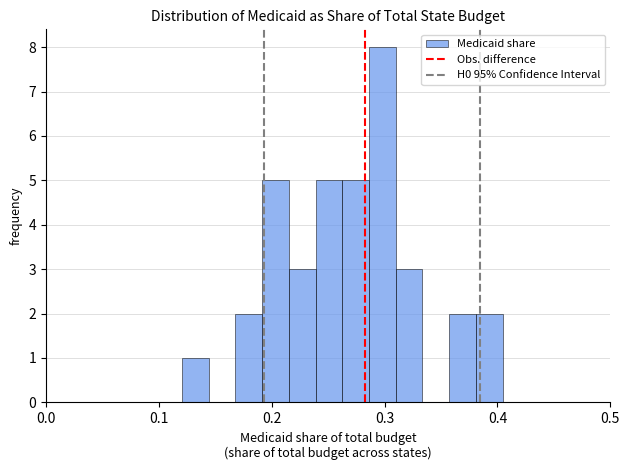

Around what value on the x-axis is the tallest bar? Give the approximate position of its centre, as read against the axis.

0.30